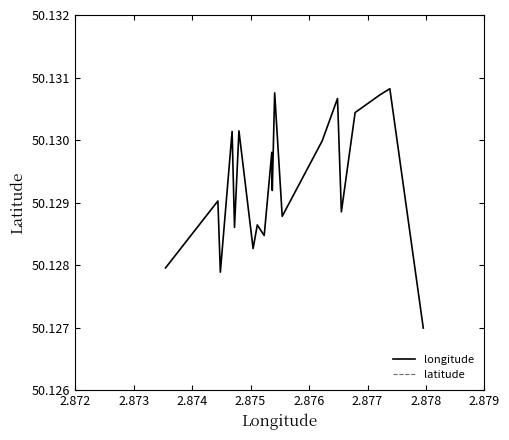

Is this an area chart (filled region under the line)?

No